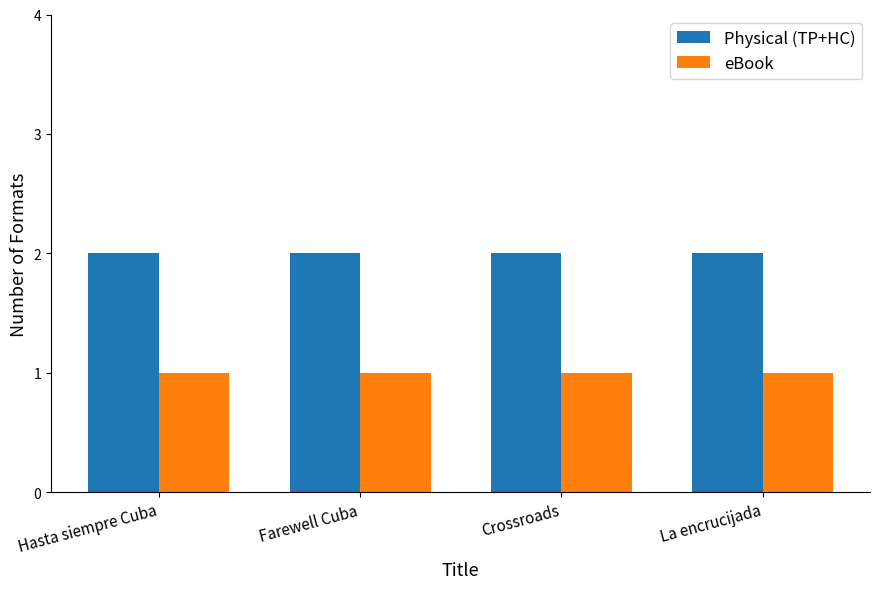

List the series in order of their overall mean, highest first.

Physical (TP+HC), eBook